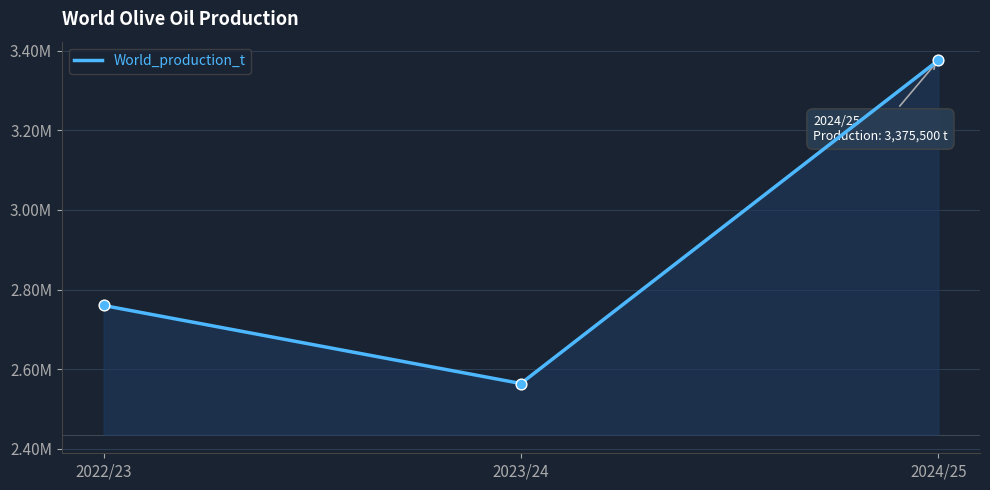

Does the chart have visible grid lines?

Yes